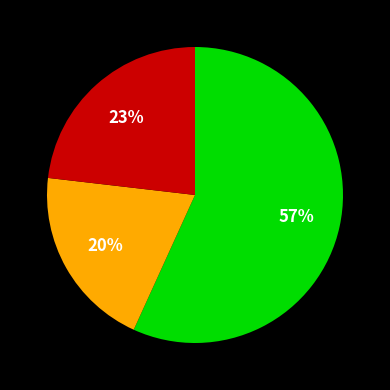

How many slices are in this pie chart?

3